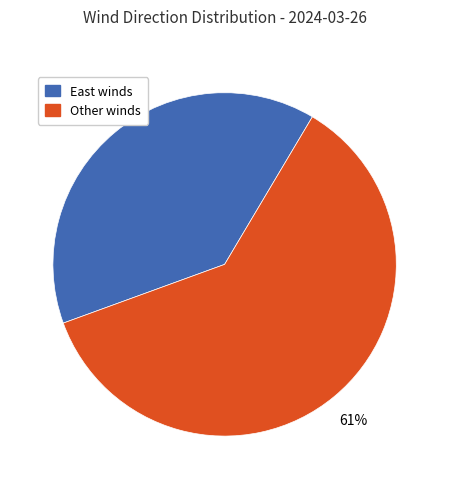

Does any single category account for the majority?

Yes